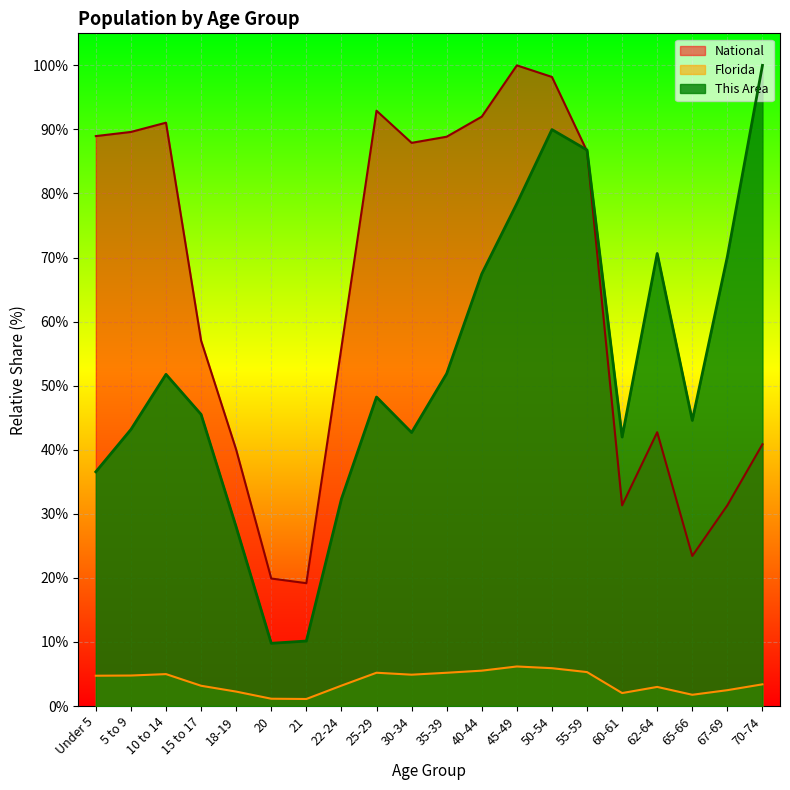

Is the value of National at 35-39 greater than the value of Florida at 65-66?

Yes